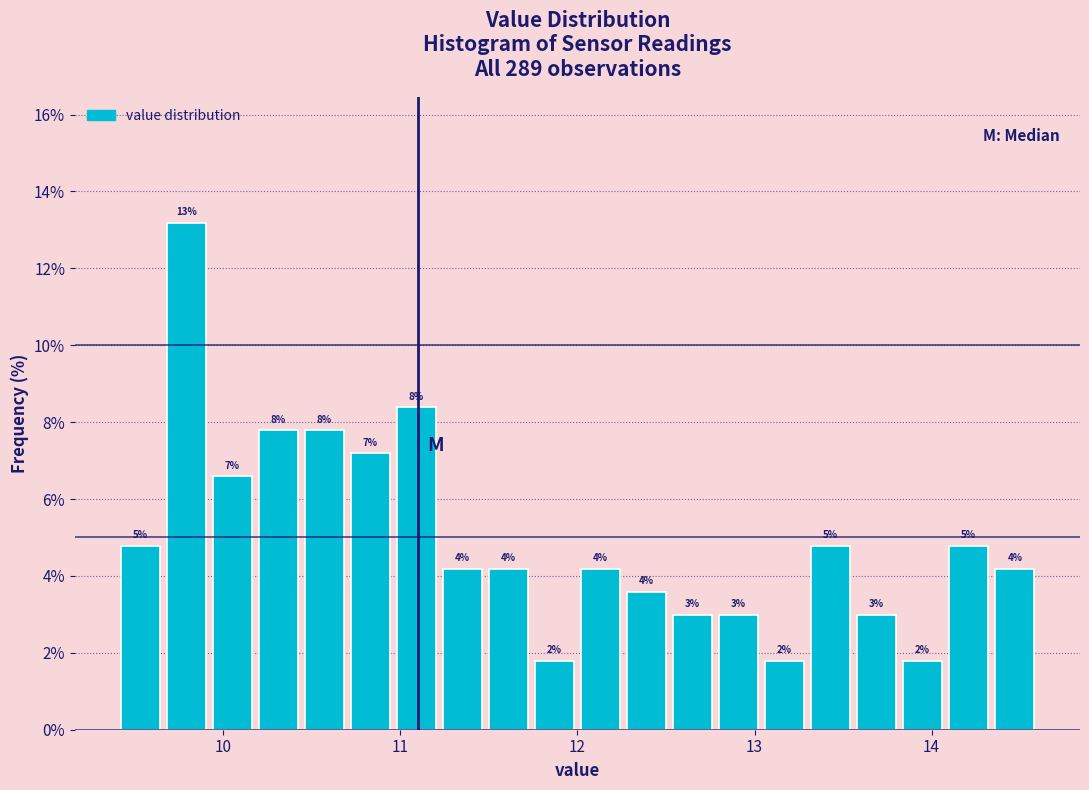

Read against the x-axis, roughly where is the centre of the tallest bar?

9.8